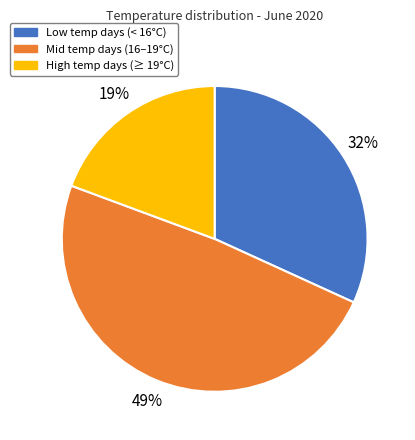

Does any single category account for the majority?

No